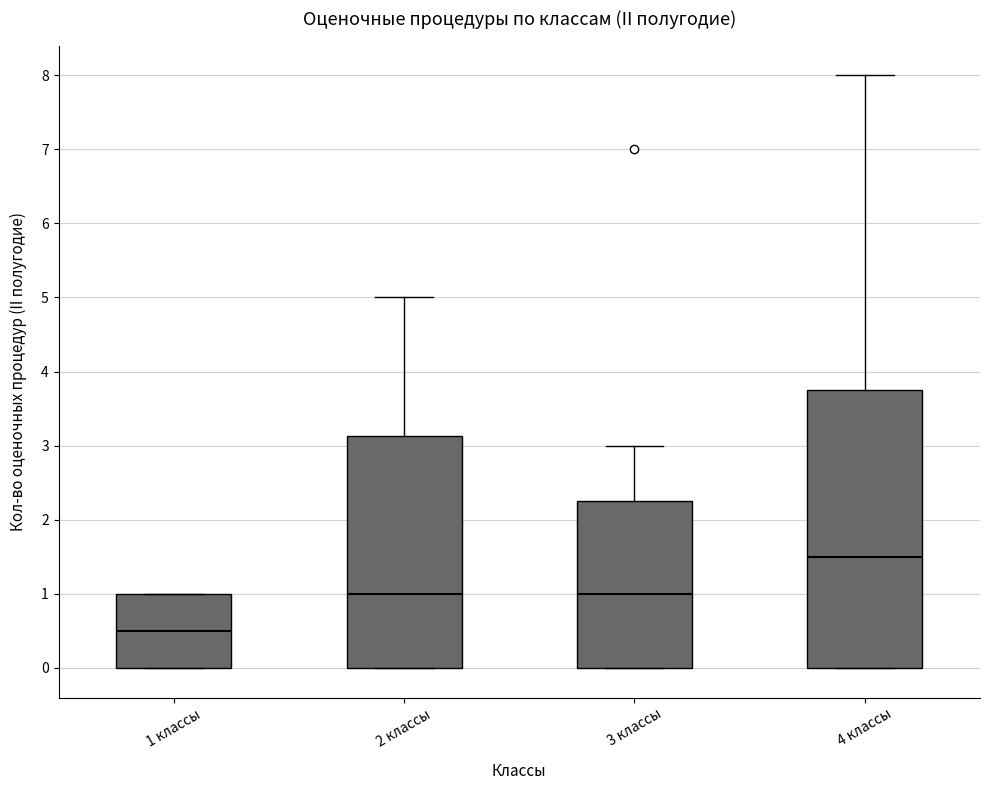

Comparing the boxes themselves (not the whiskers), which one is the tallest?

4 классы